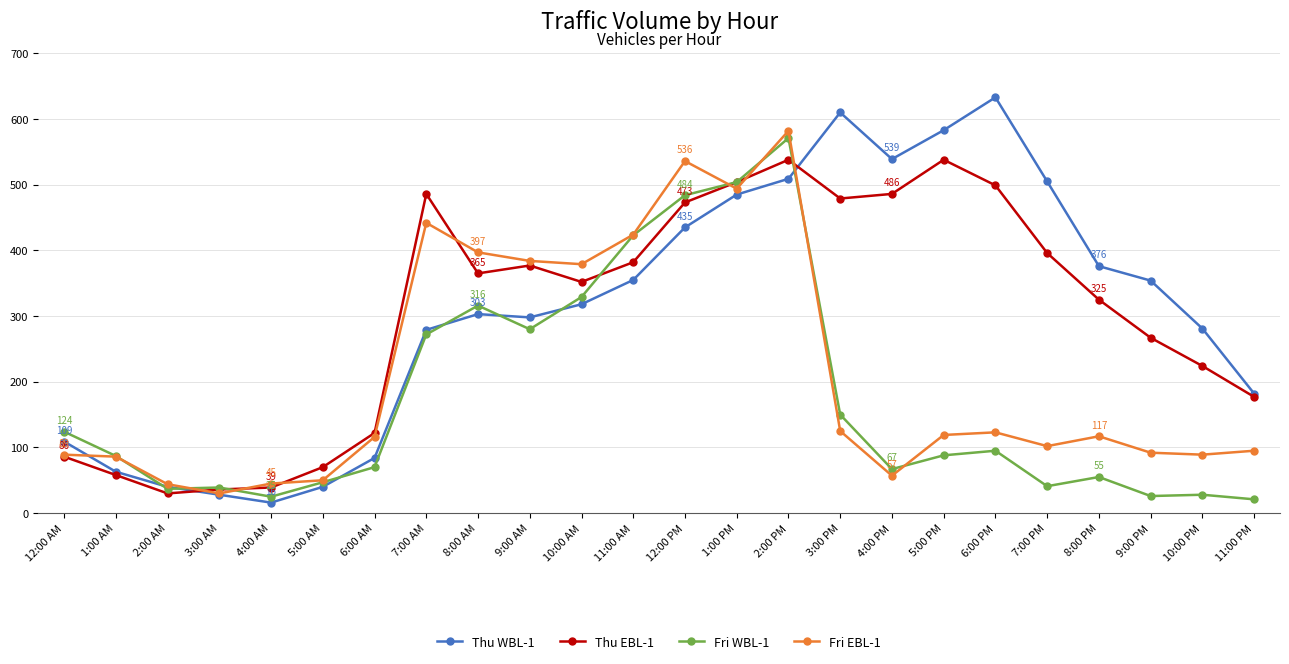

In Thu WBL-1, how many points are higher than both neighbors (excluding endpoints)?

3